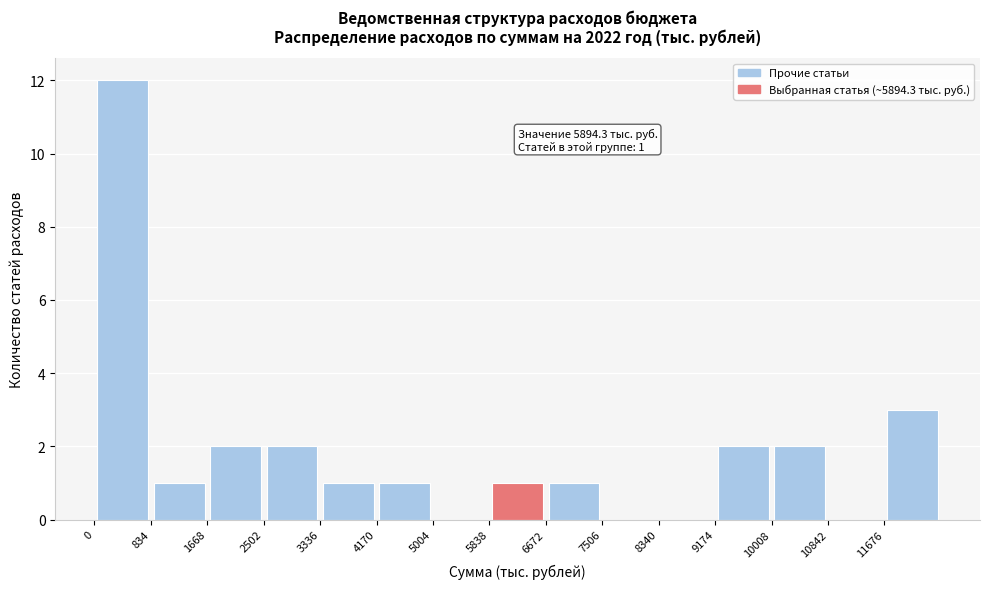

Which range on the x-axis has the tallest bar?

0 to 800